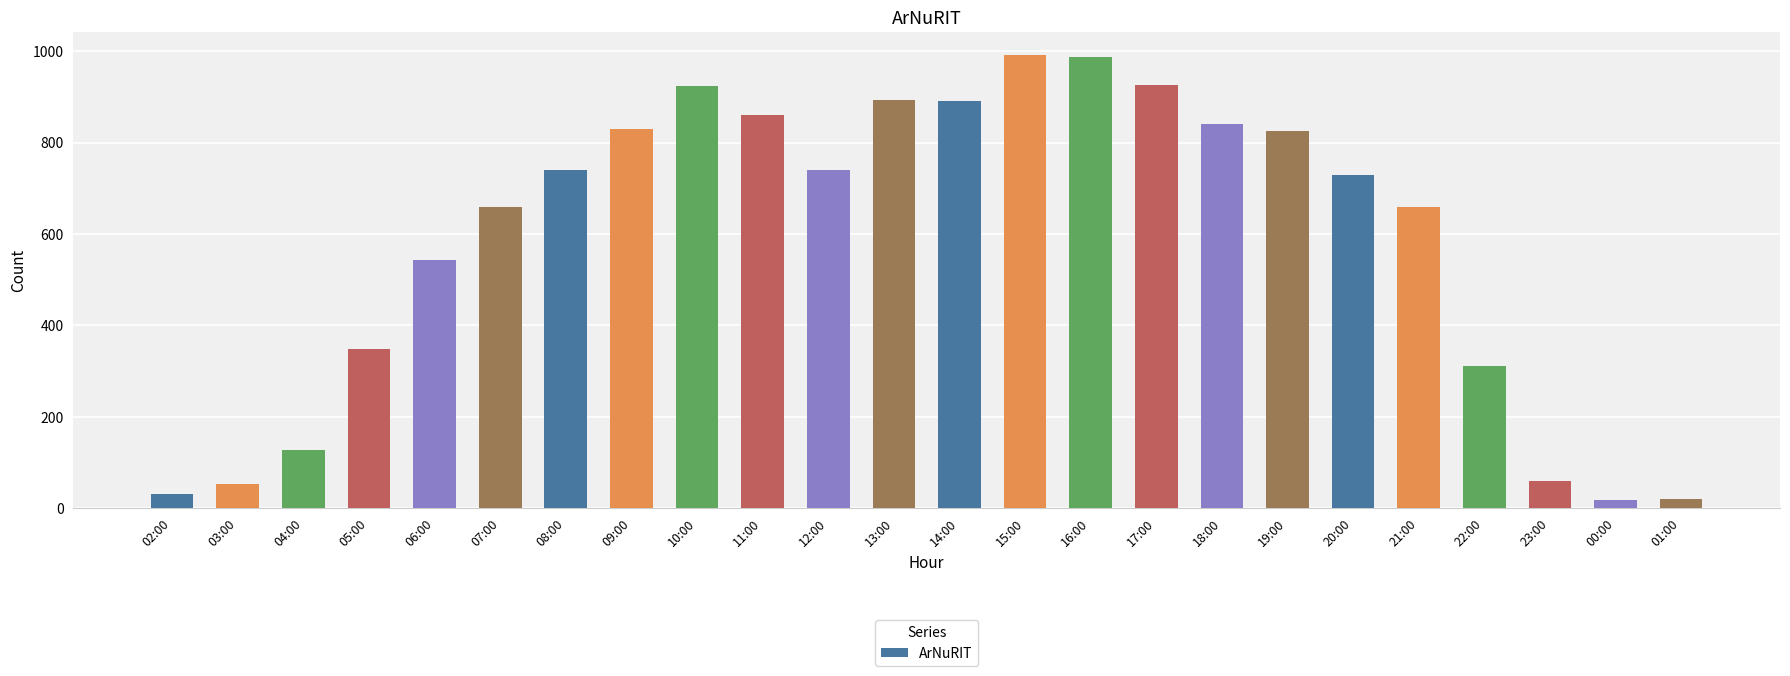

How many data points are less than 740?

12